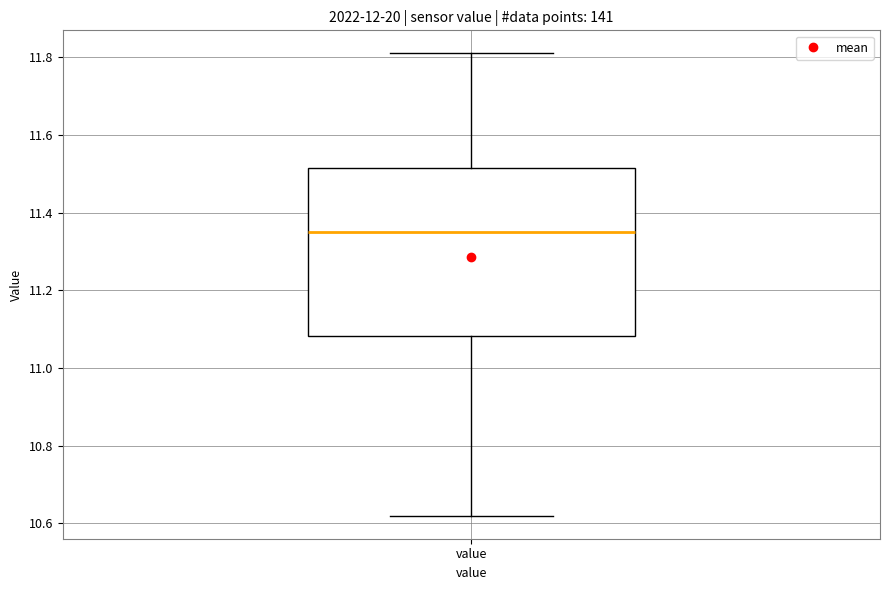

Transcribe this box plot: give where the median line is, the range the box spans, and where the two whiskers end, as read against the y-axis. The values are not printed on the chart, so give them approximately, as read against the axis.

median 11.36, box 11.08 to 11.52, whiskers 10.62 to 11.82